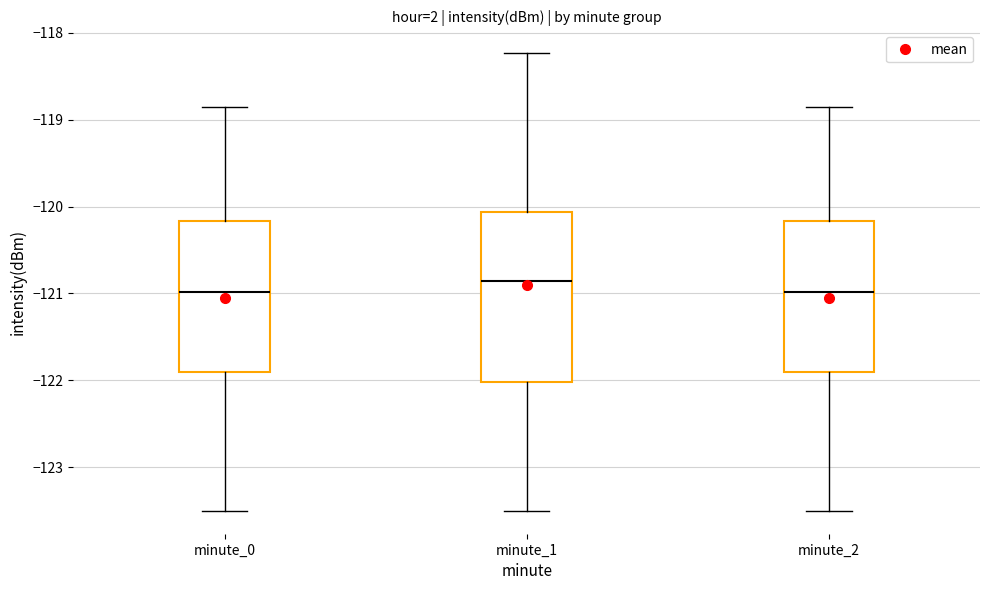

Reading left to right, read every box against the y-axis: the position of its median line, the range the box covers, and the ends of its whiskers. The values are not printed on the chart, so give them approximately, as read against the axis.

minute_0: median -121.0, box -121.9 to -120.2, whiskers -123.5 to -118.9
minute_1: median -120.9, box -122.0 to -120.1, whiskers -123.5 to -118.2
minute_2: median -121.0, box -121.9 to -120.2, whiskers -123.5 to -118.9